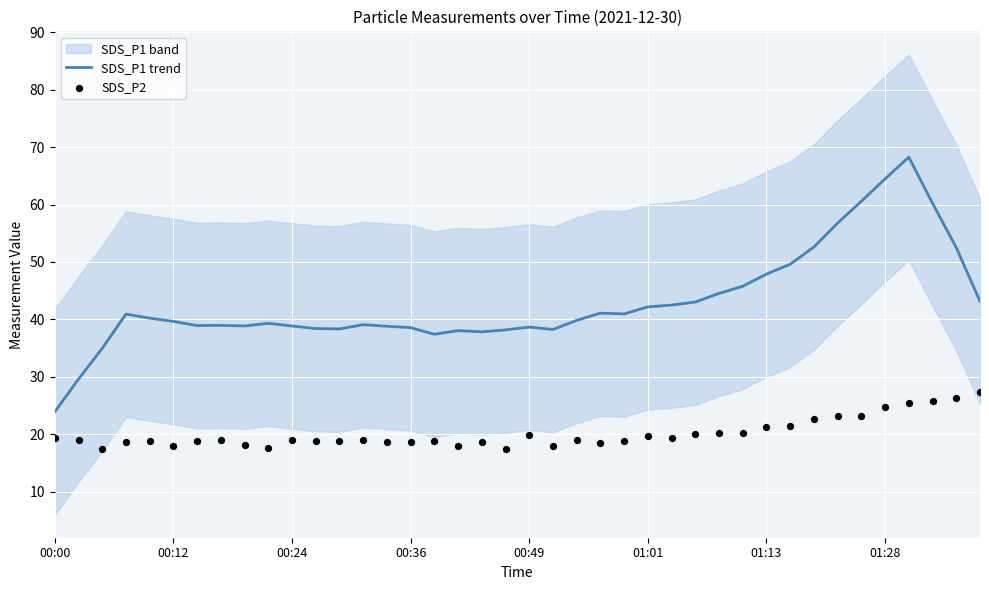

At how many categories does at least one series exceed 35?

37